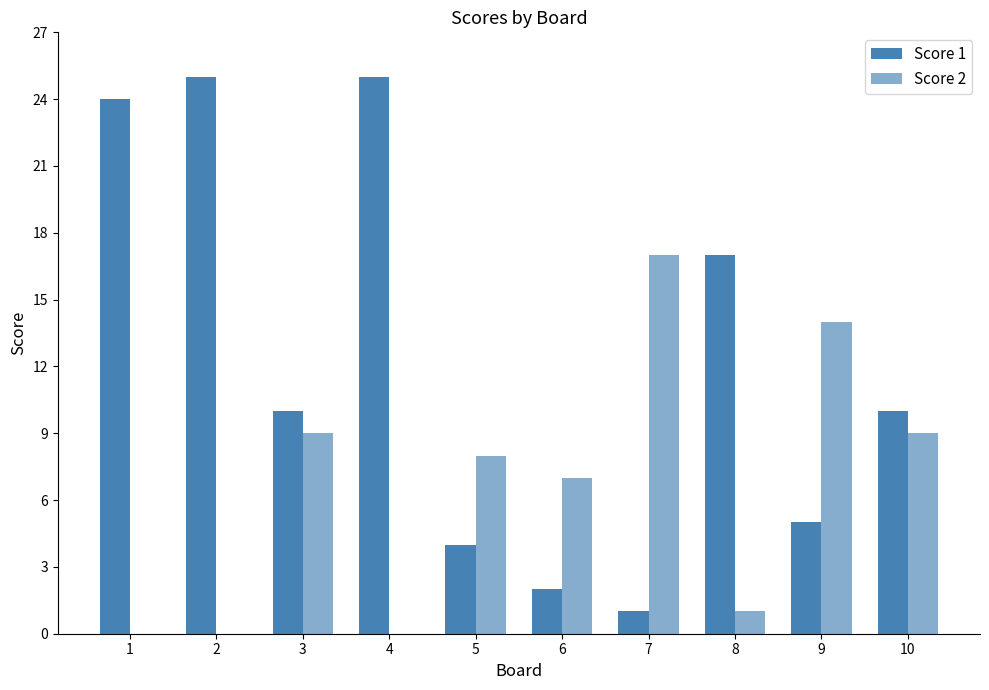

Count the number of categories in the chart.

10